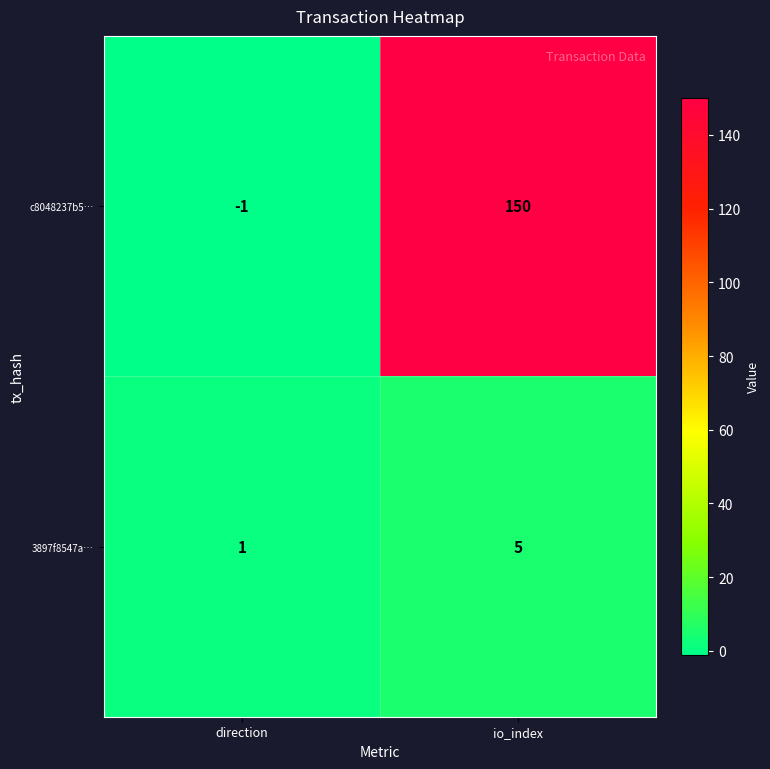

How many distinct data groups are displayed?

2